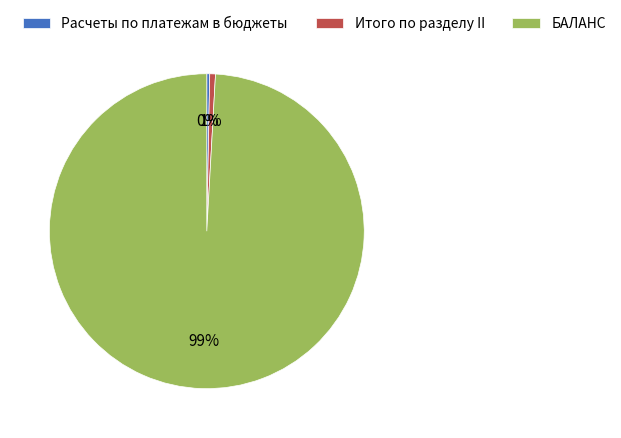

Which category has the biggest portion of the pie?

БАЛАНС